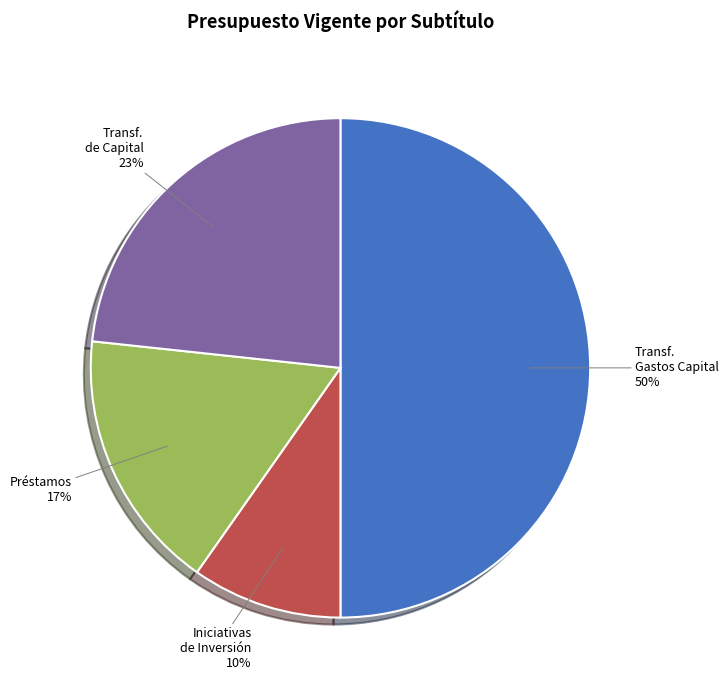

Which has a higher value, Transf. de Capital or Iniciativas de Inversión?

Transf. de Capital